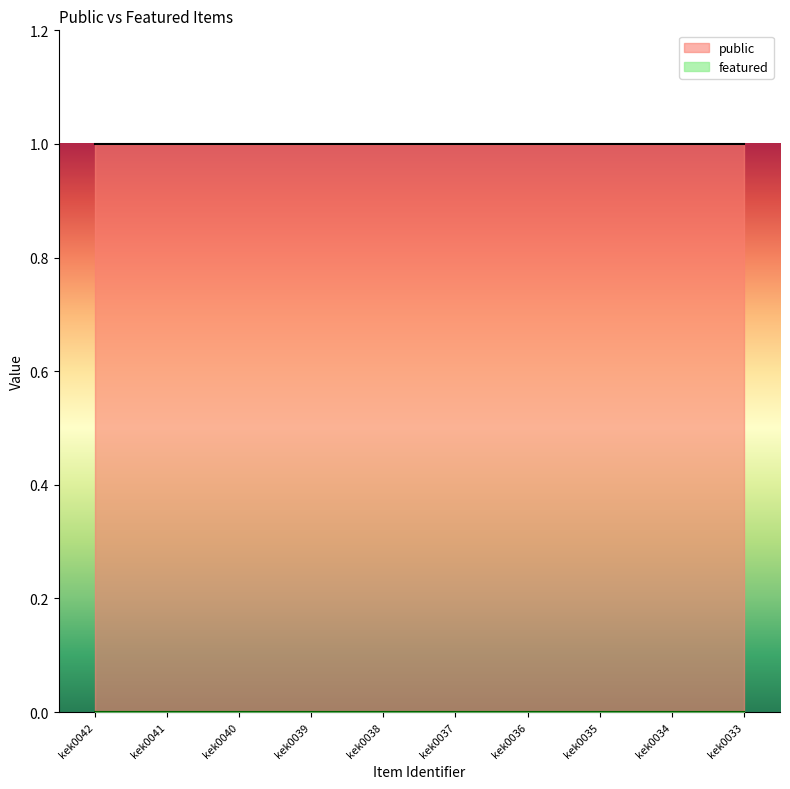

What is the sum of all public values?

10